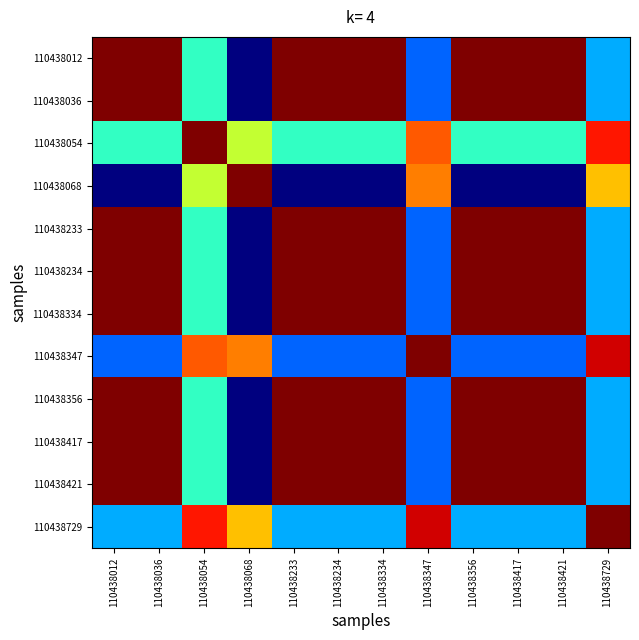

What is the total value across all series at 110438356?

8.9